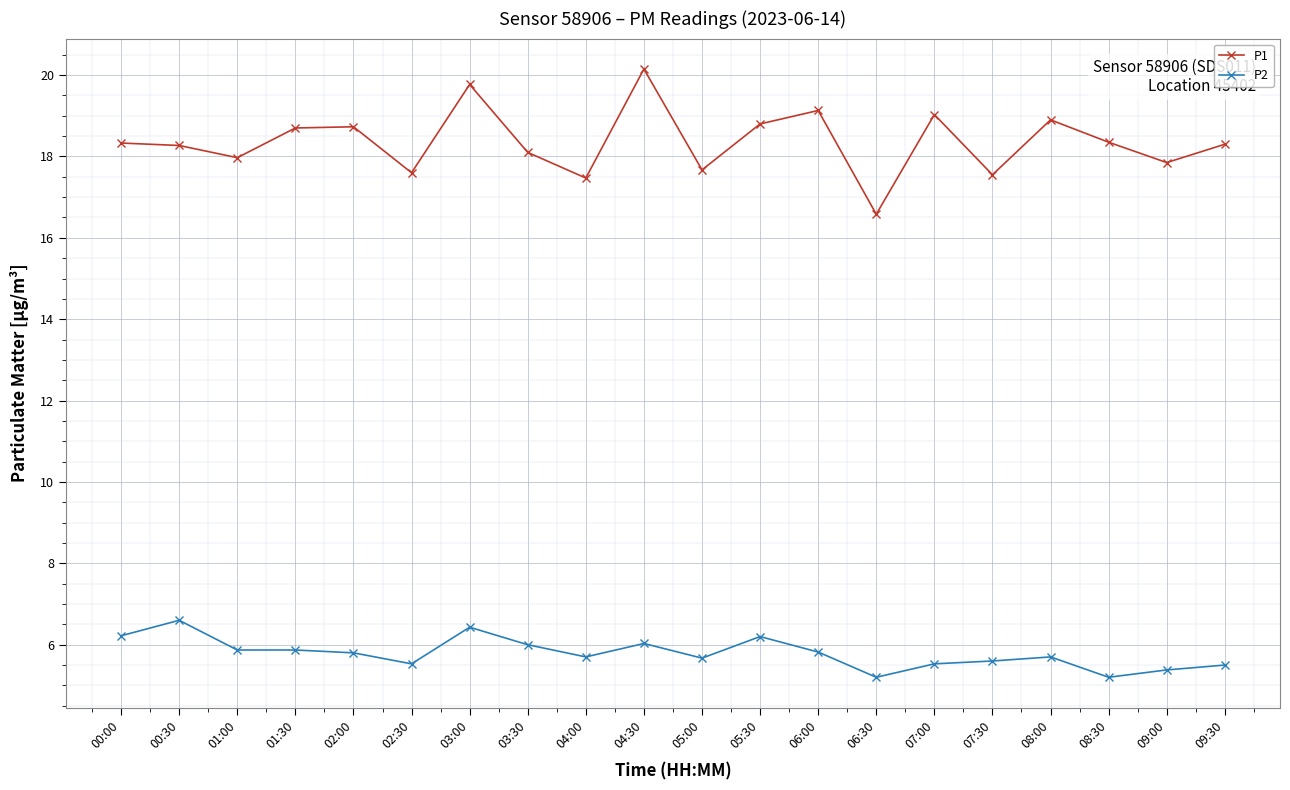

Does the chart display data point markers on the line(s)?

Yes